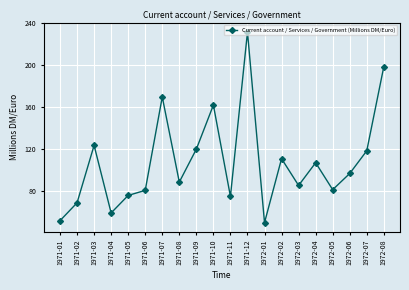

How many points are lower than both their immediate neighbors (excluding endpoints)?

6